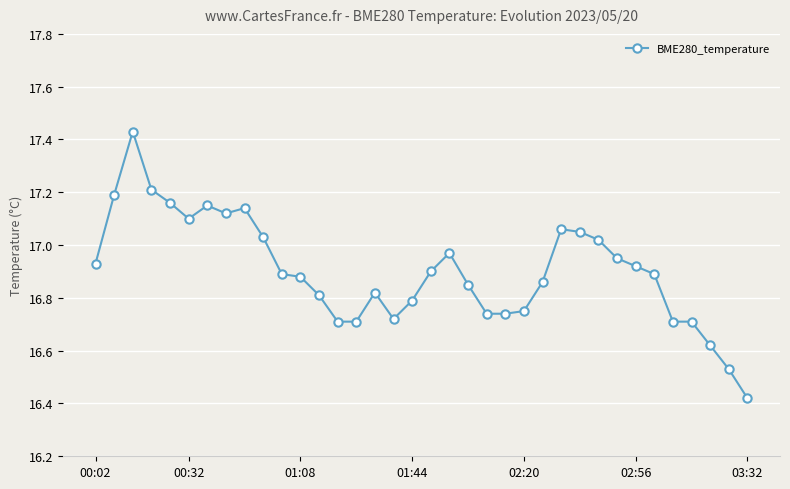

True or false: the data has more than 2 interior local peaks.

True